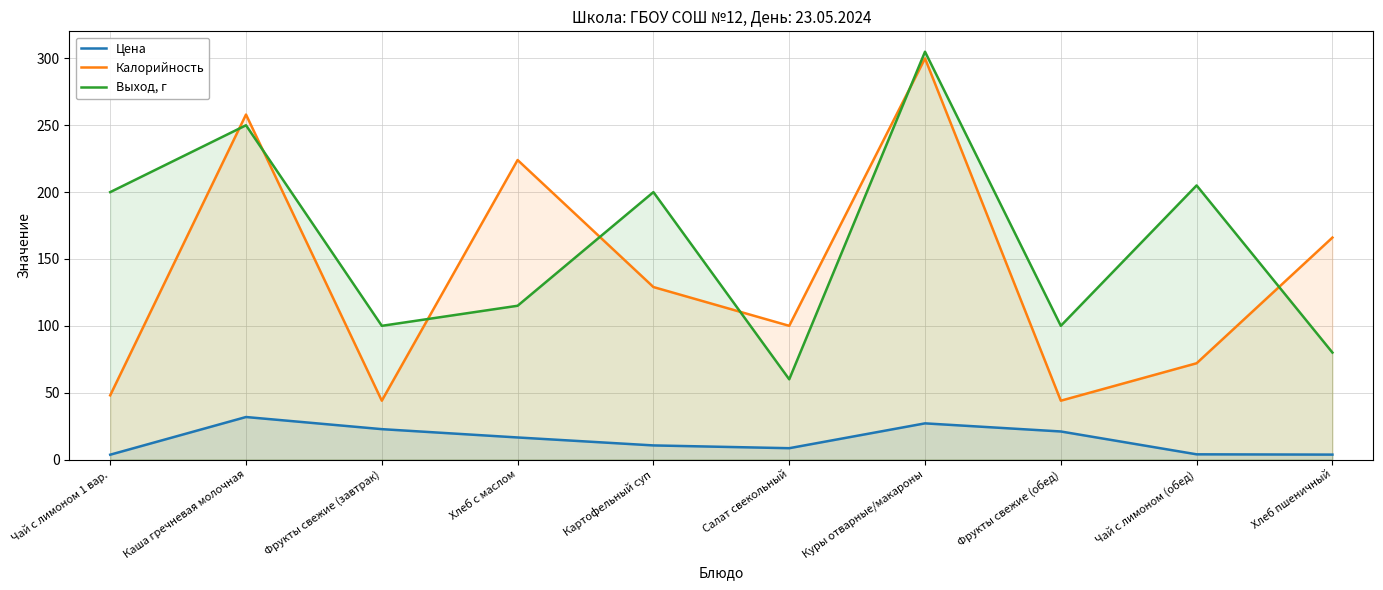

True or false: Цена and Выход, г cross at least once.

False